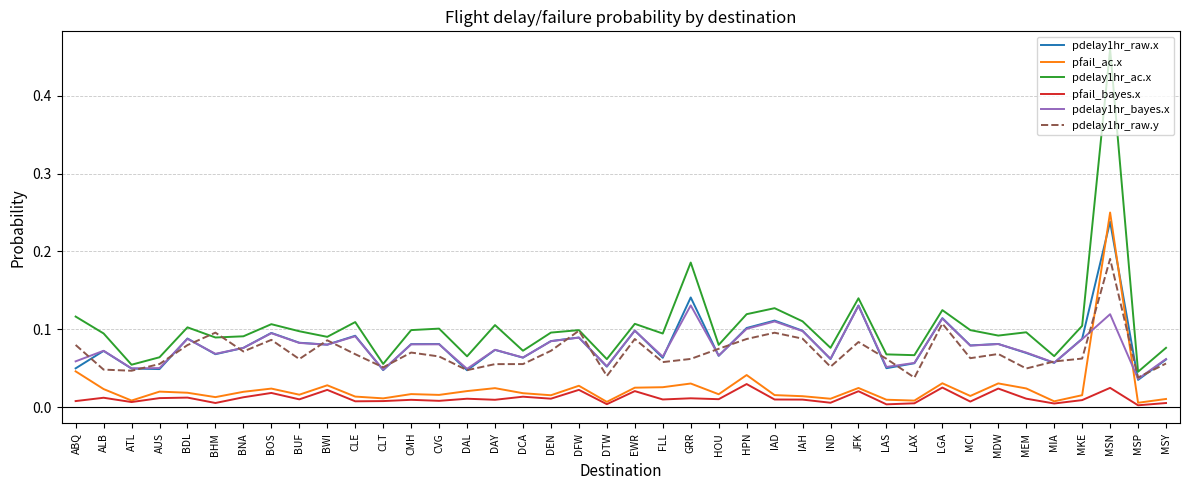

At which category is the sum across all series the highest?

MSN